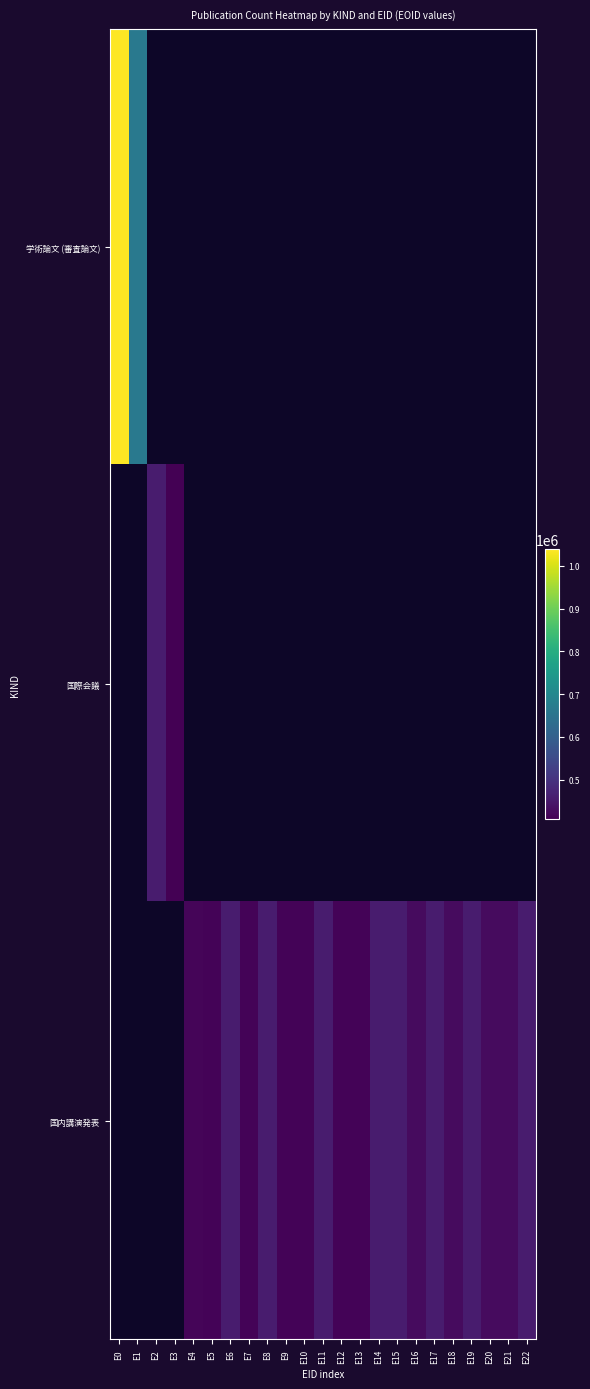

Which series changed the most between E12 and E16?

国内講演発表